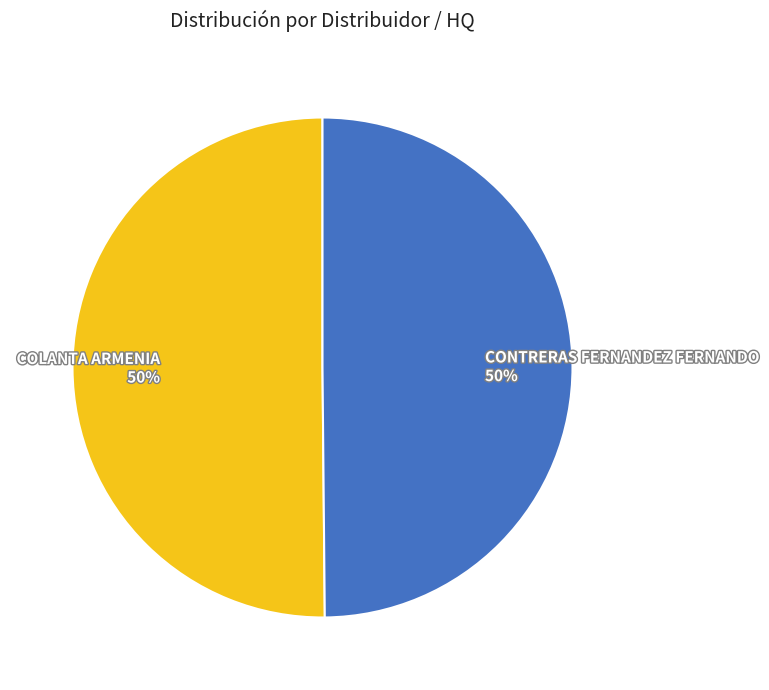

Do CONTRERAS FERNANDEZ FERNANDO 50% and COLANTA ARMENIA 50% together represent more than half of the pie?

Yes